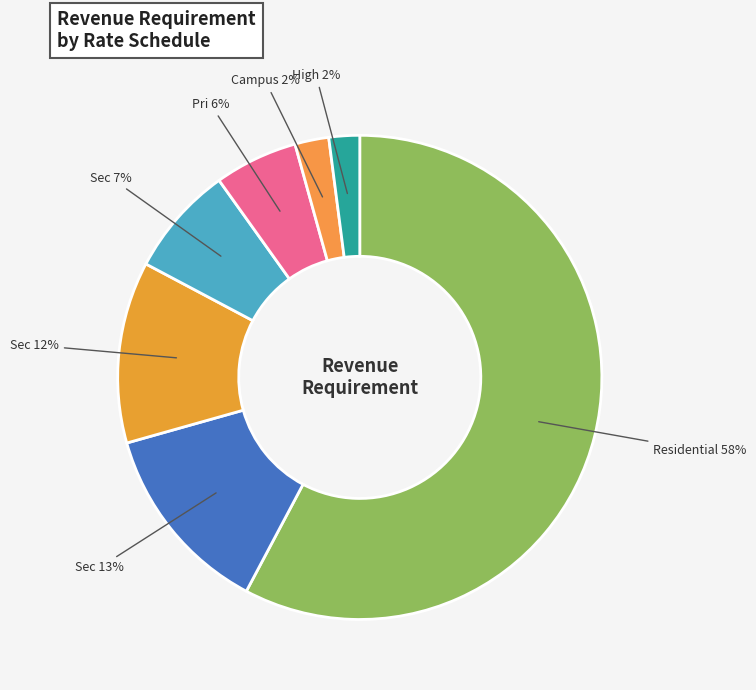

How many segments does this pie chart have?

7